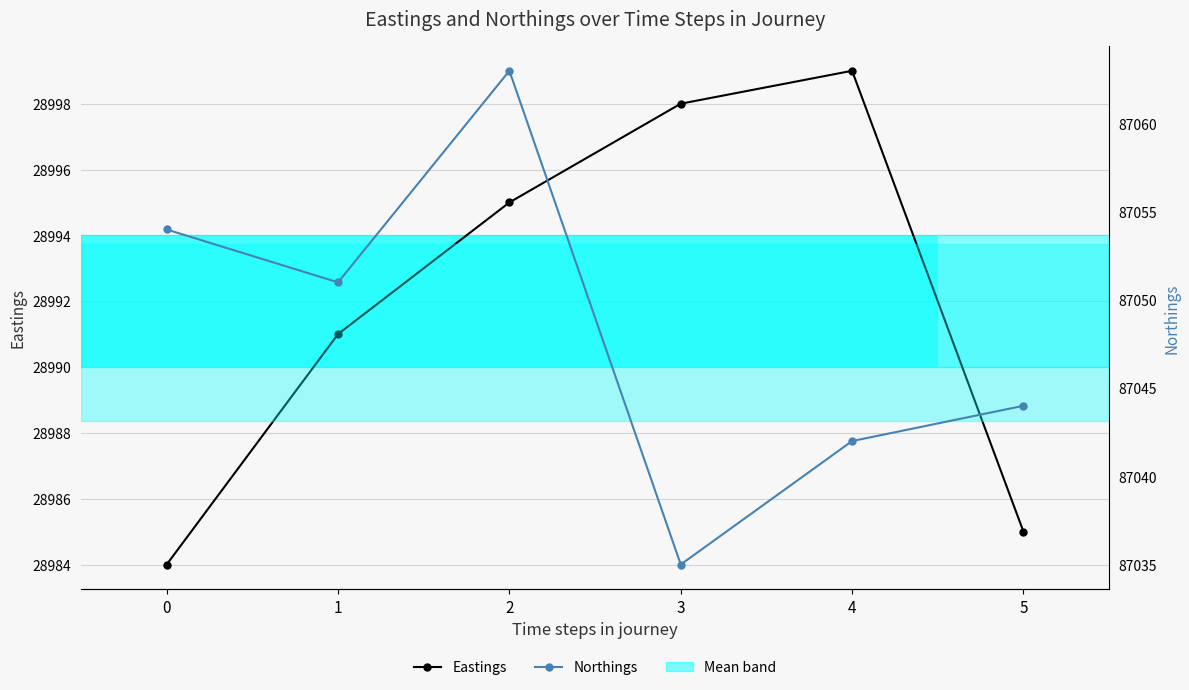

What is the spread (max minus min) of values at 5?

58059